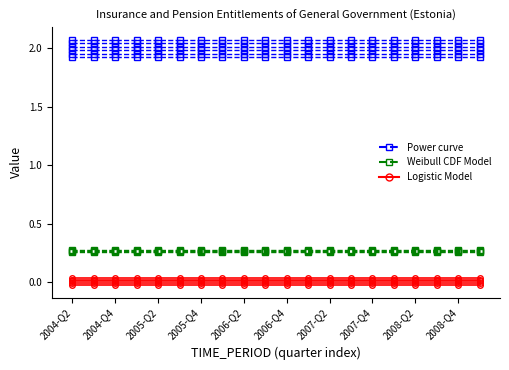

What are all the series names shown in the legend?

Power curve, Weibull CDF Model, Logistic Model